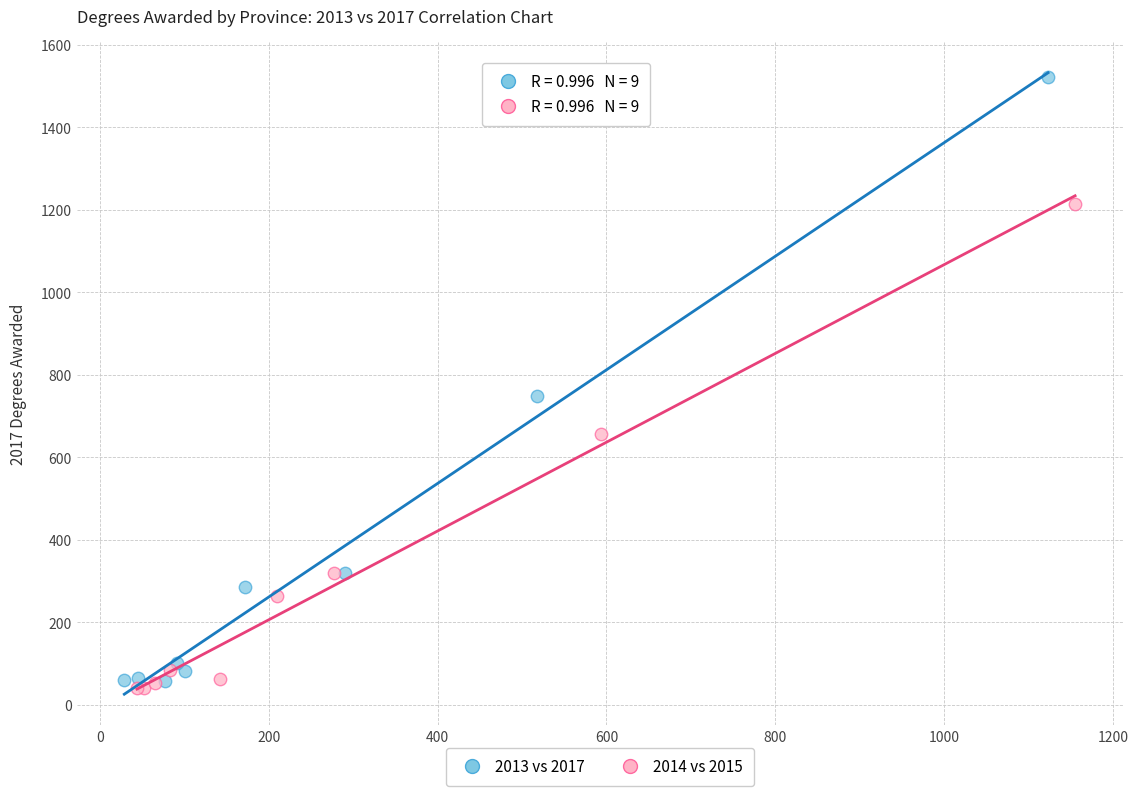

Which series reaches the maximum Y coordinate?

2013 vs 2017